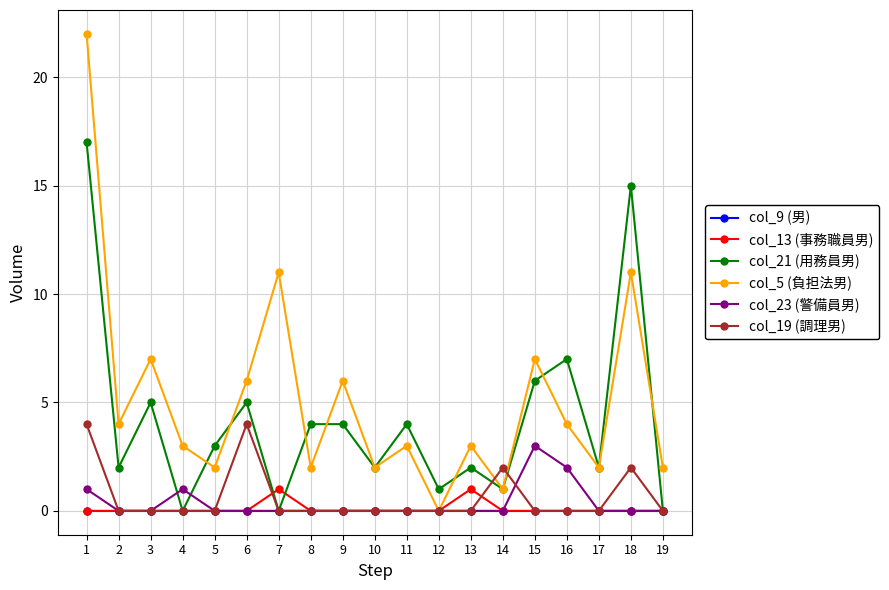

True or false: col_5 (負担法男) has more than 0 interior local peaks.

True